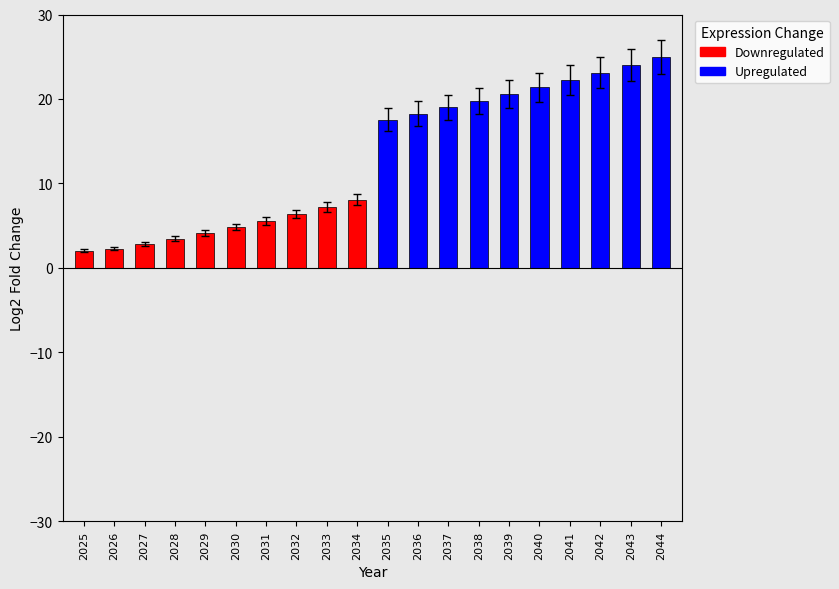

What is the maximum value shown in the chart?

25.0